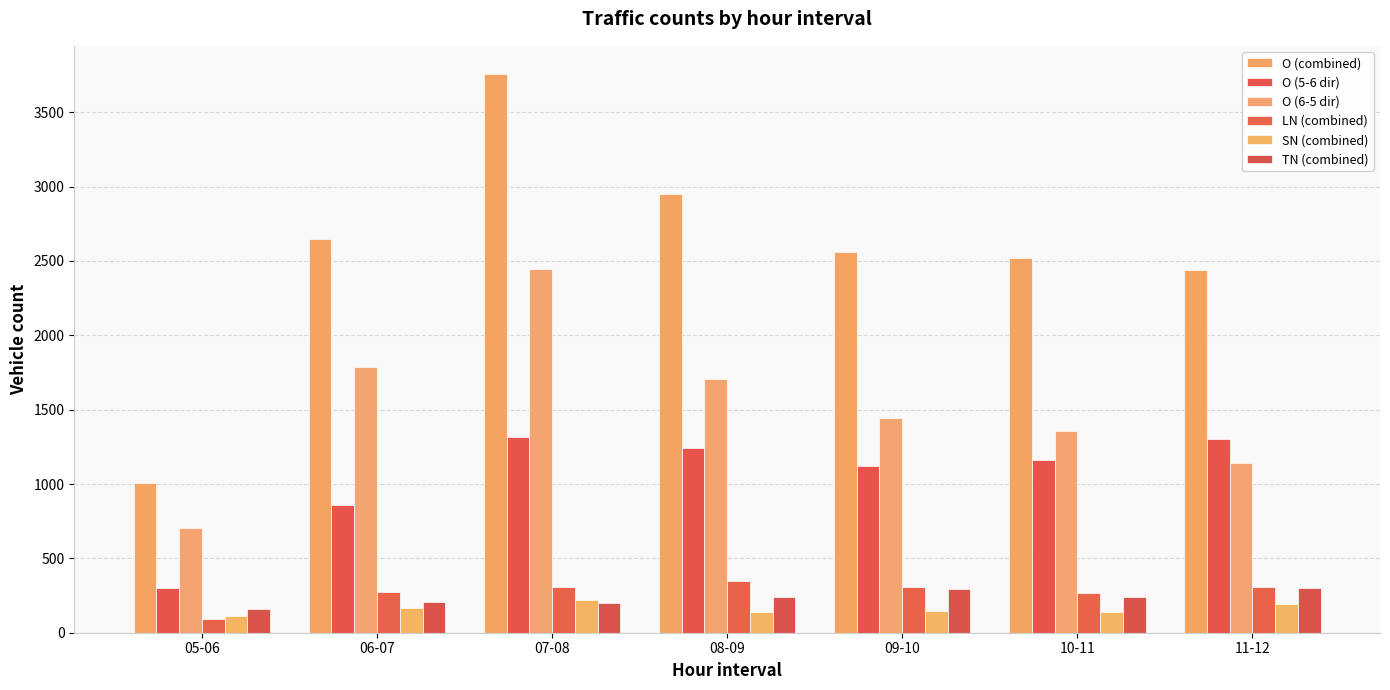

The value of O (5-6 dir) at 08-09 is 627. True or false?

False